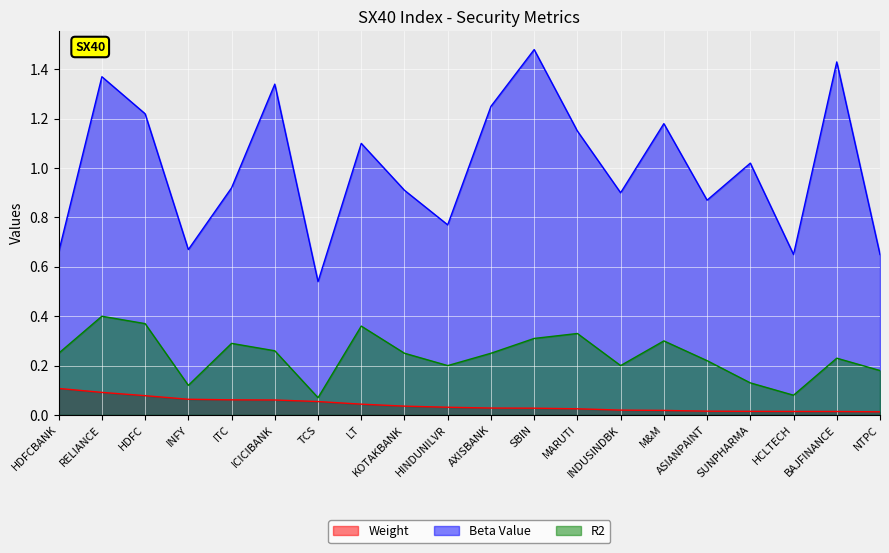

True or false: Weight and Beta Value intersect in this chart.

False